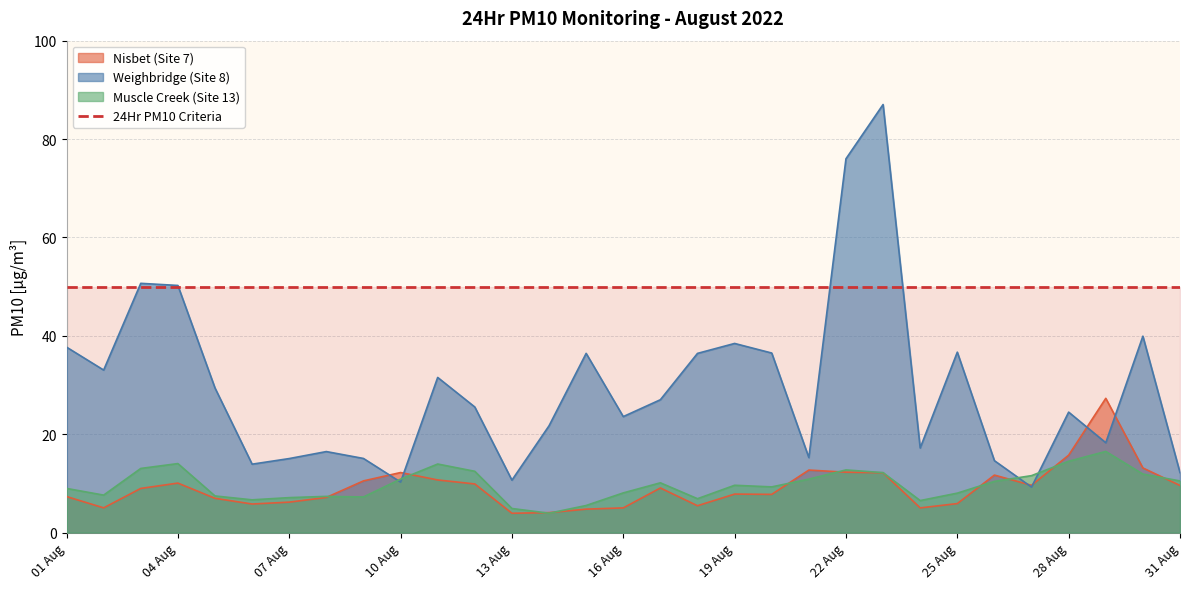

The Weighbridge (Site 8) series shows 12.2 at 31 Aug. True or false?

True